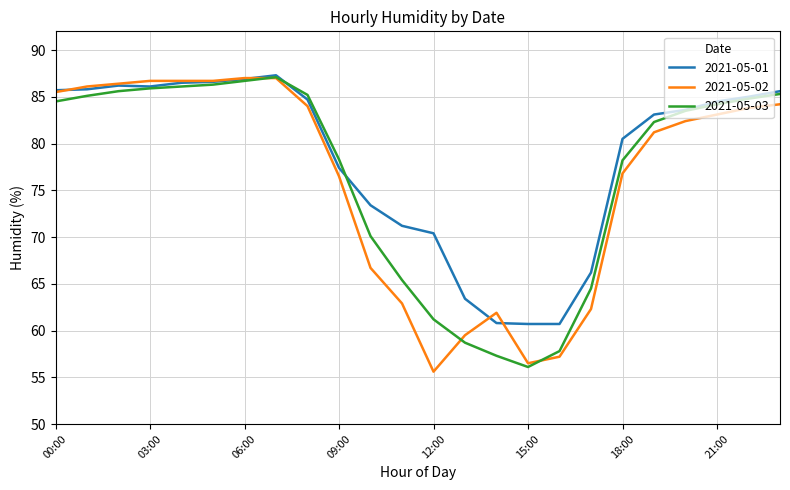

What is the smallest value displayed?

55.6